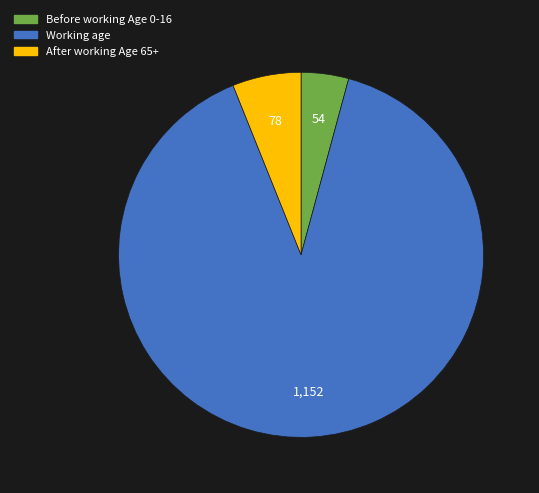

Rank the categories by value from lowest to highest.

Before working Age 0-16, After working Age 65+, Working age